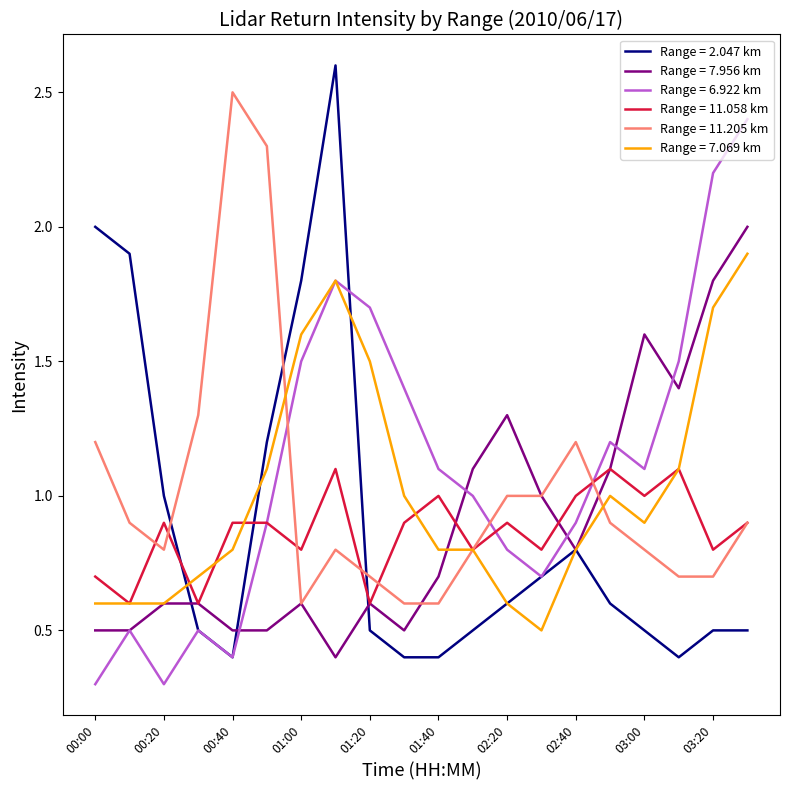

Which series ends up on top after the final intersection of Range = 11.205 km and Range = 2.047 km?

Range = 11.205 km